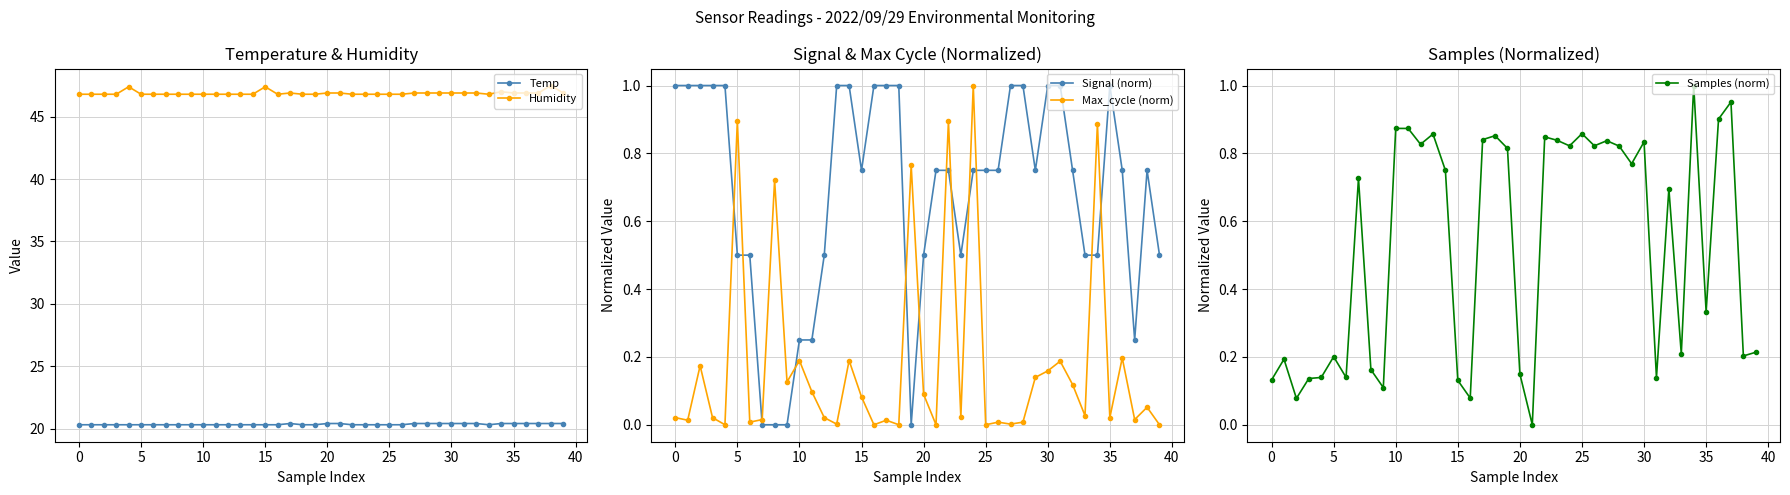

How many distinct data groups are displayed?

5